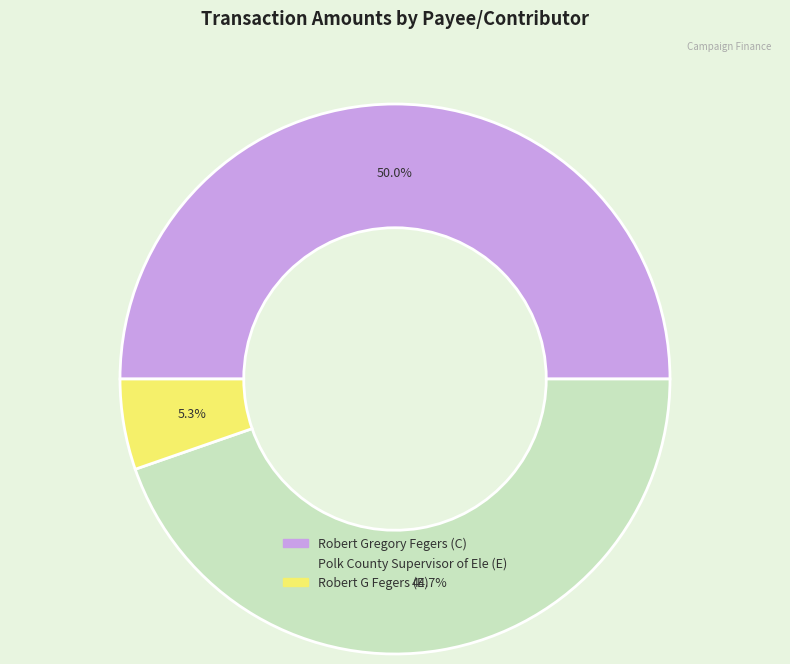

Rank the categories by value from lowest to highest.

Robert G Fegers (E), Polk County Supervisor of Ele (E), Robert Gregory Fegers (C)